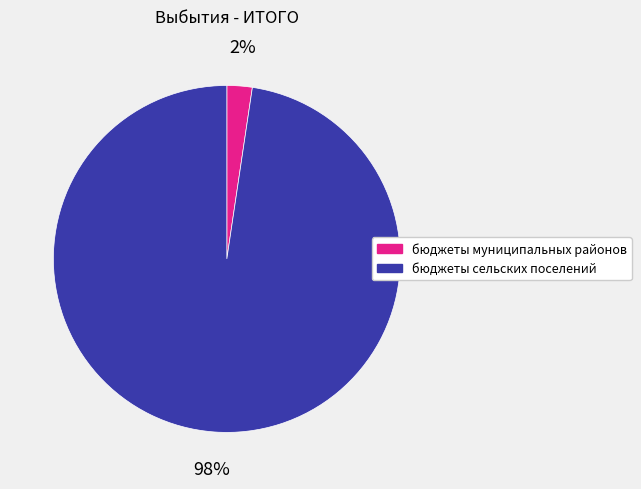

True or false: бюджеты сельских поселений accounts for 84% of the total.

False